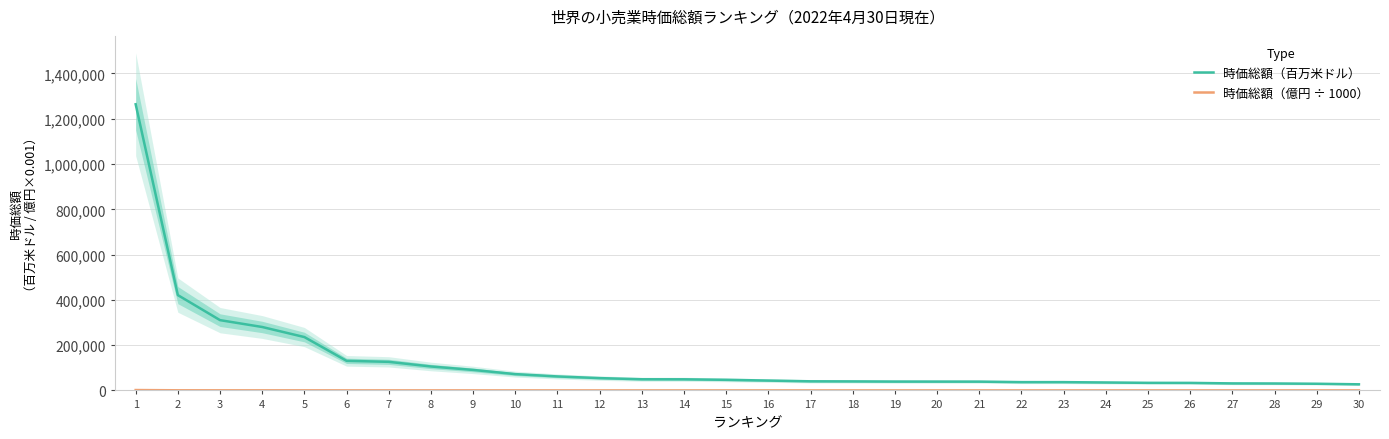

How many distinct data groups are displayed?

2